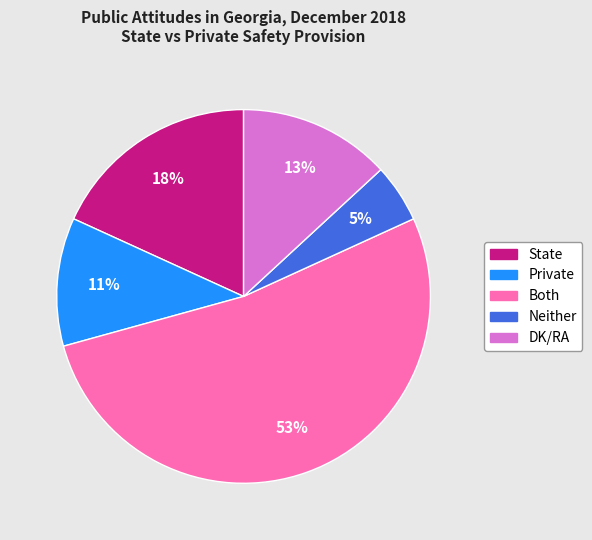

Is there any slice that represents more than half of the pie?

Yes